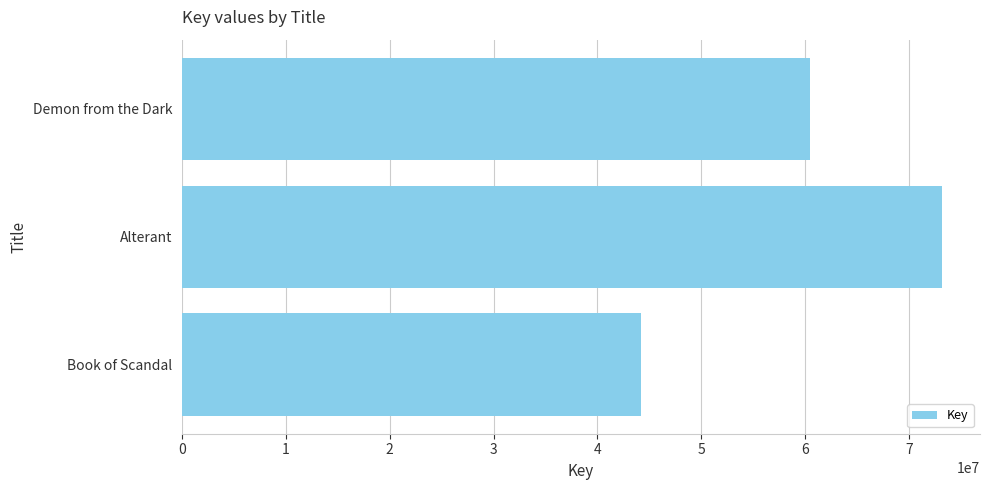

The value at Alterant is 73146172. True or false?

True